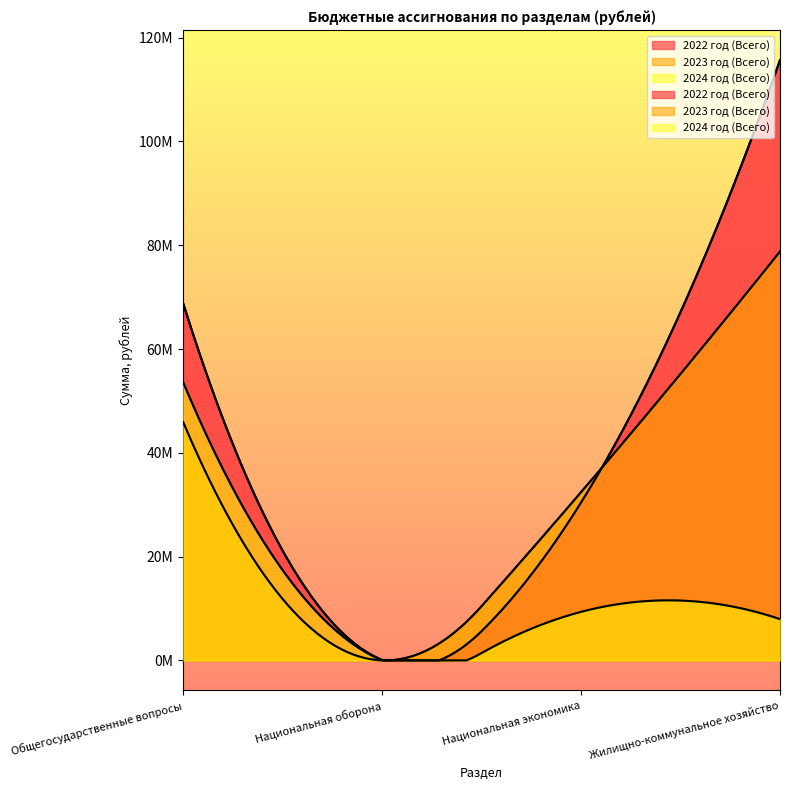

Which series has the largest range (max minus min)?

2022 год (Всего)